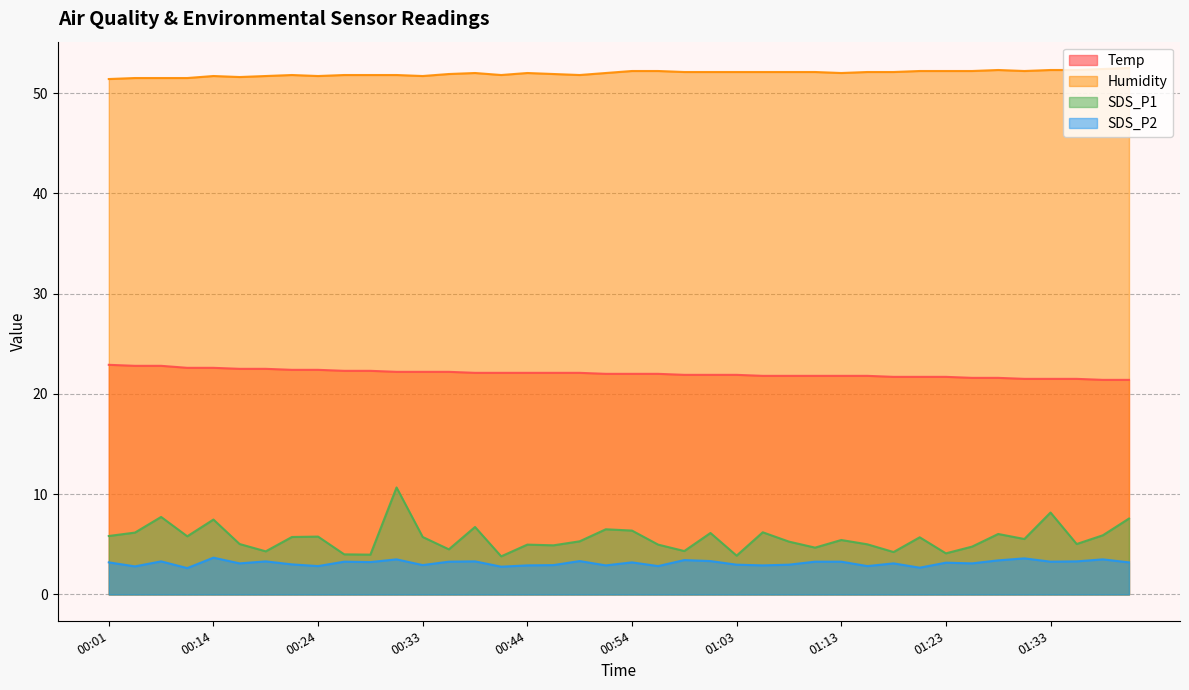

List the labels in order of Humidity value, smallest first.

00:01, 00:04, 00:06, 00:12, 00:16, 00:14, 00:19, 00:24, 00:33, 00:21, 00:26, 00:29, 00:31, 00:41, 00:49, 00:36, 00:46, 00:38, 00:44, 00:51, 01:13, 00:59, 01:01, 01:03, 01:06, 01:08, 01:11, 01:16, 01:18, 00:54, 00:56, 01:21, 01:23, 01:25, 01:30, 01:28, 01:33, 01:35, 01:38, 01:40